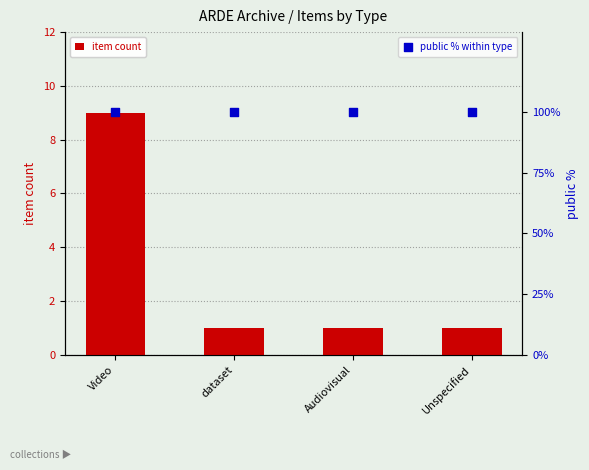

At which category is the sum across all series the highest?

Video